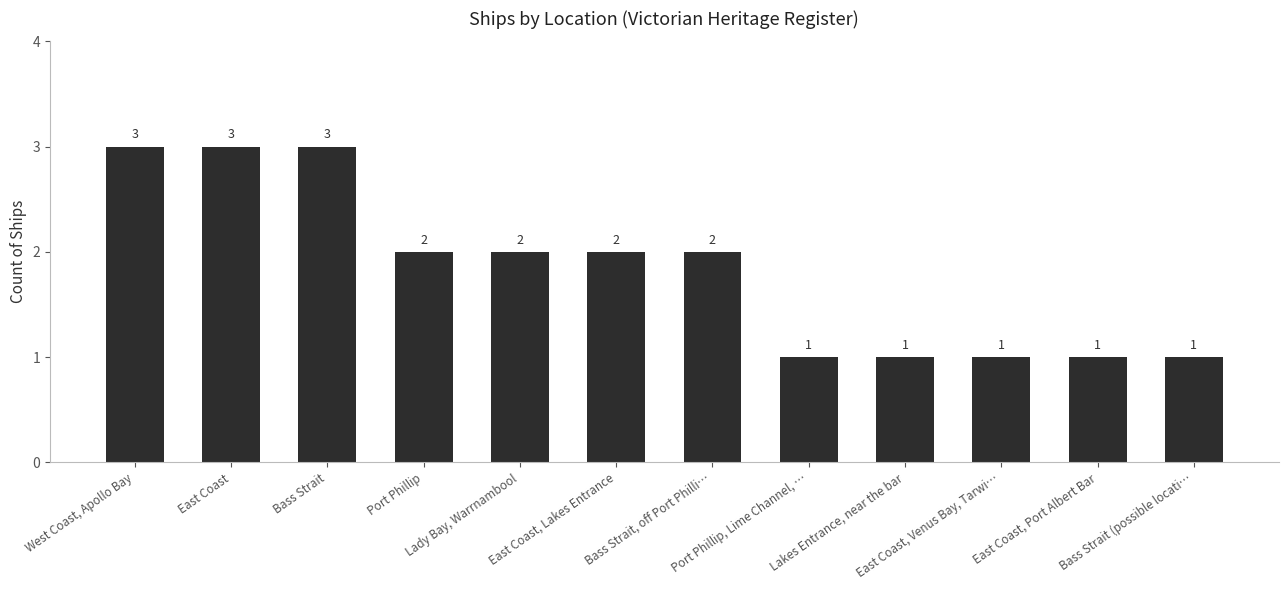

What is the difference between the second highest and second lowest values?

2